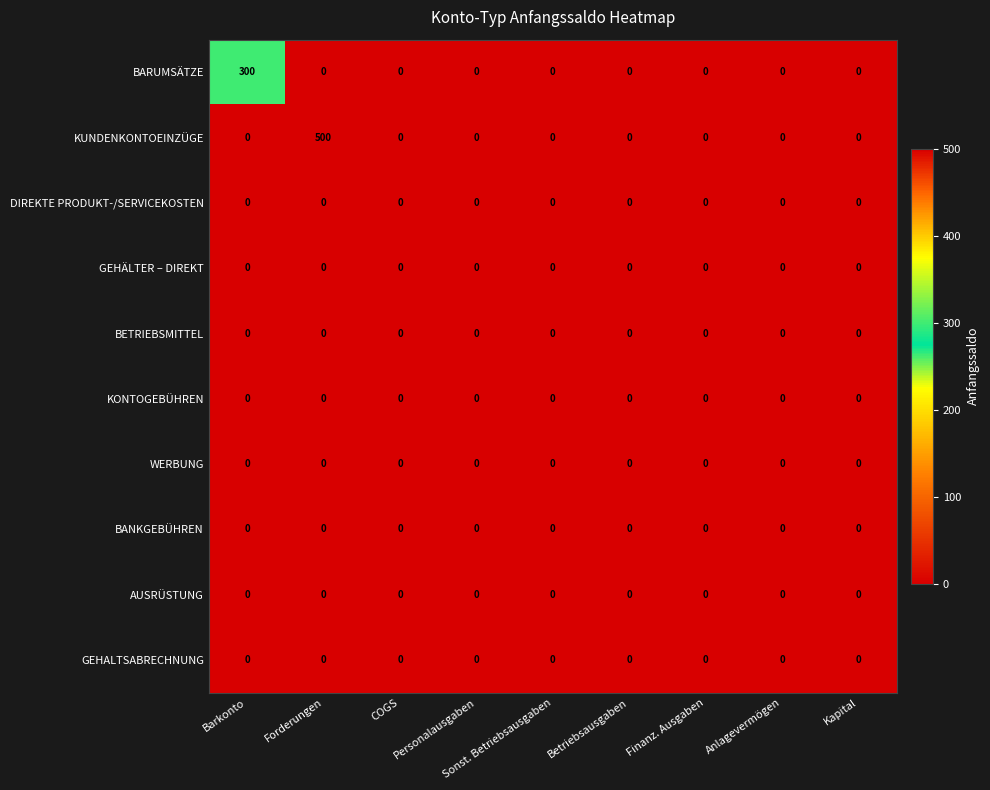

The KUNDENKONTOEINZÜGE series shows 263 at Betriebsausgaben. True or false?

False